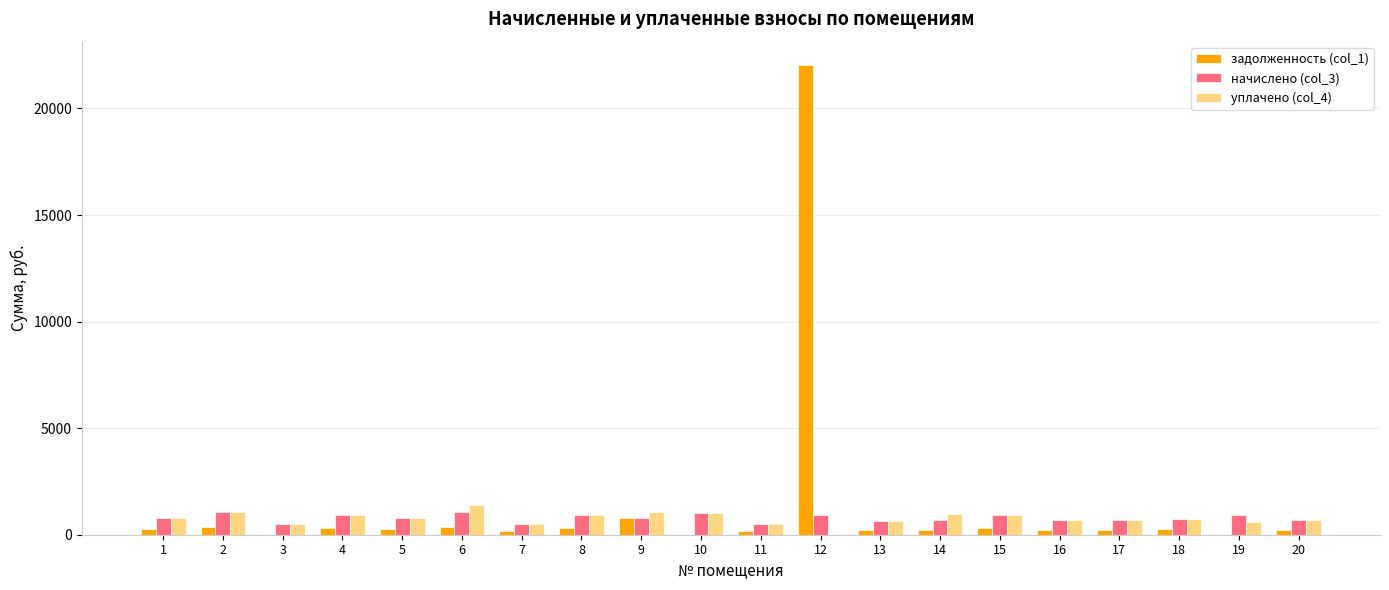

The value of начислено (col_3) at 6 is 1055.8. True or false?

True